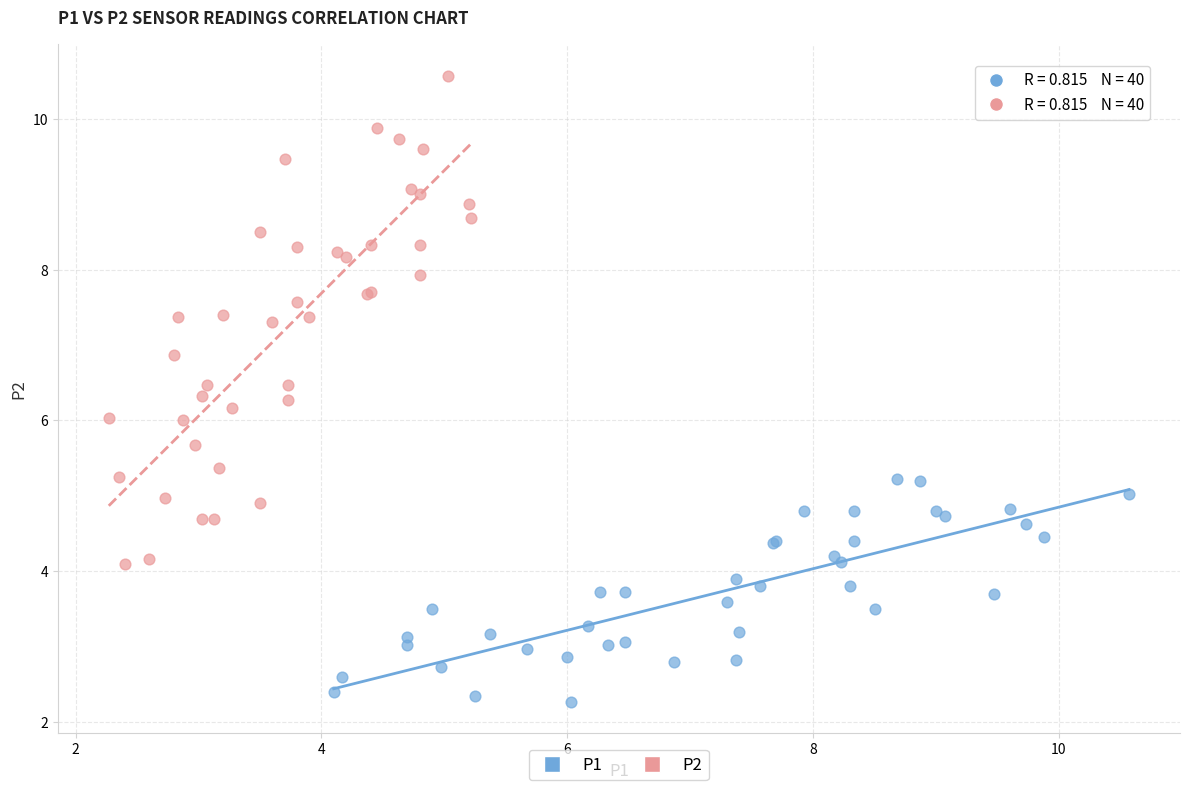

Which series contains the lowest Y value?

P1